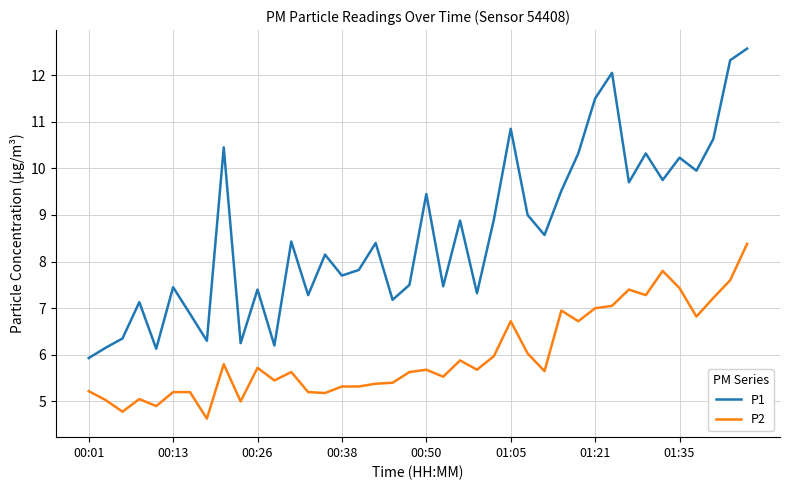

Which series has the largest total across all categories?

P1